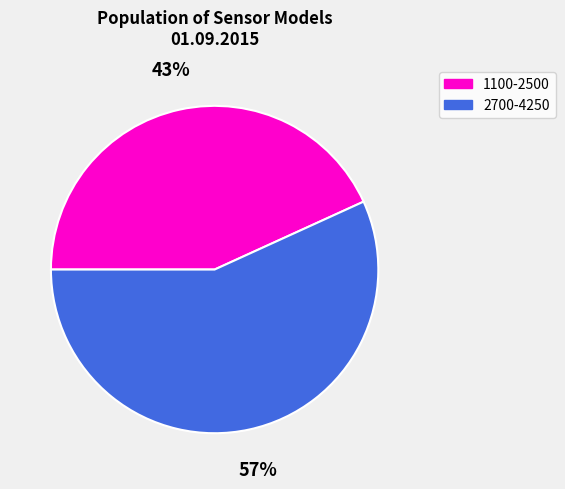

Is there a majority slice in this chart?

Yes